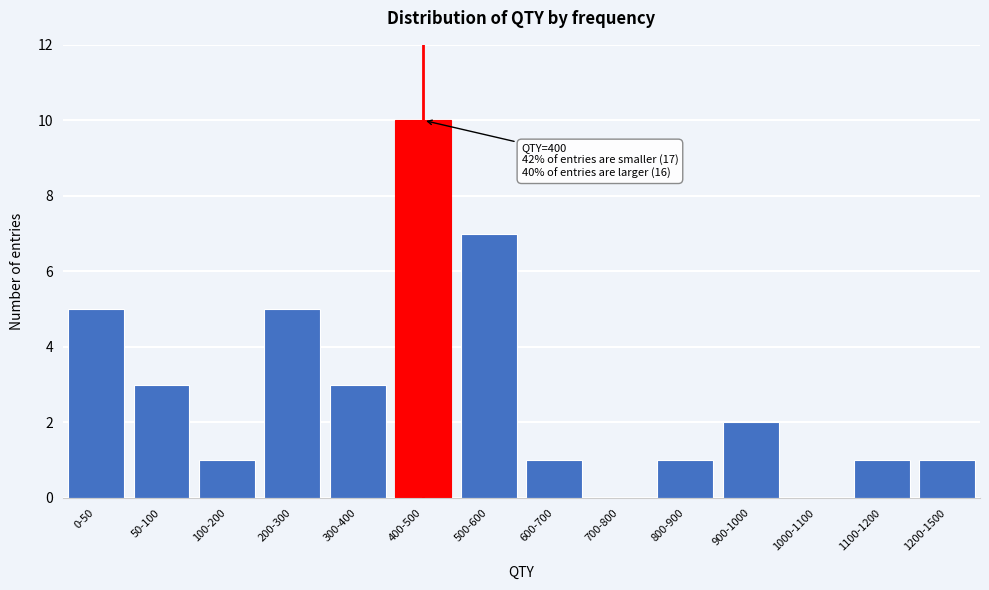

Reading left to right, transcribe all the data shown in this chart.

0-50=5	50-100=3	100-200=1	200-300=5	300-400=3	400-500=10	500-600=7	600-700=1	700-800=0	800-900=1	900-1000=2	1000-1100=0	1100-1200=1	1200-1500=1